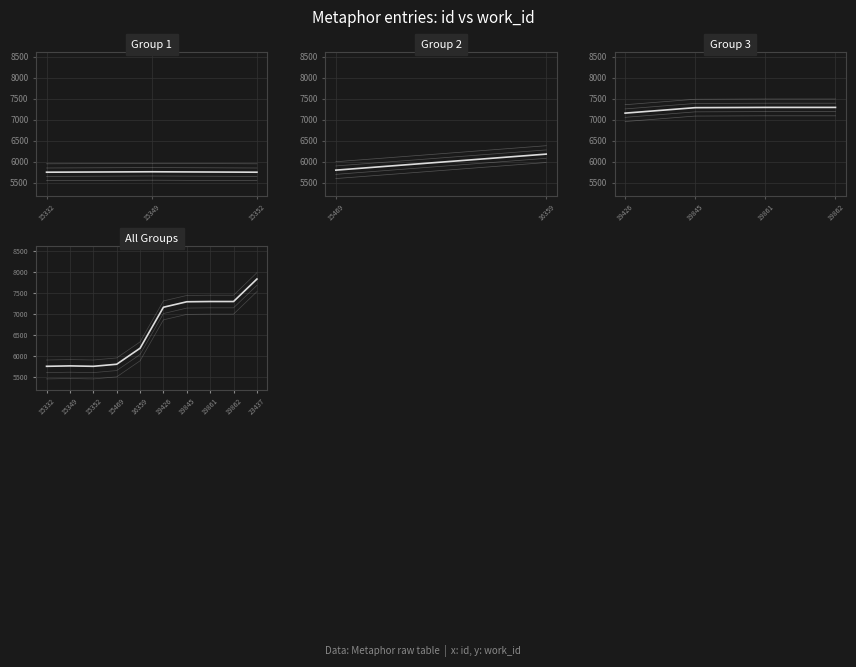

Where is the first local minimum?

15352